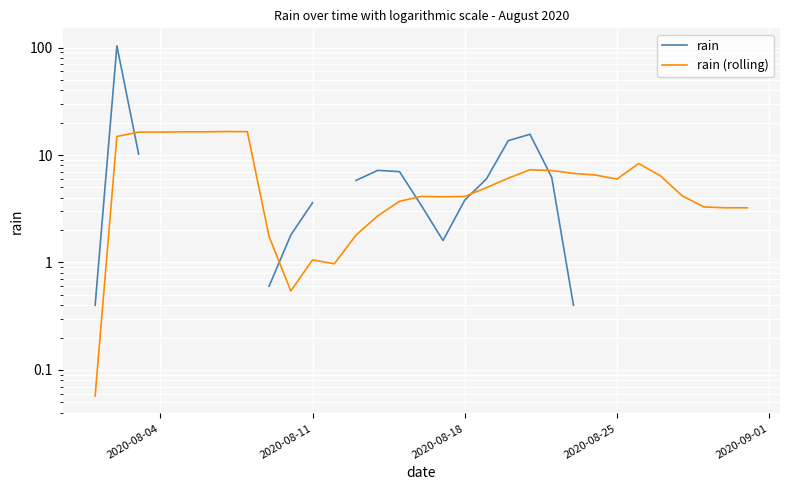

Is it true that rain (rolling) equals 0.8 at 9?

False